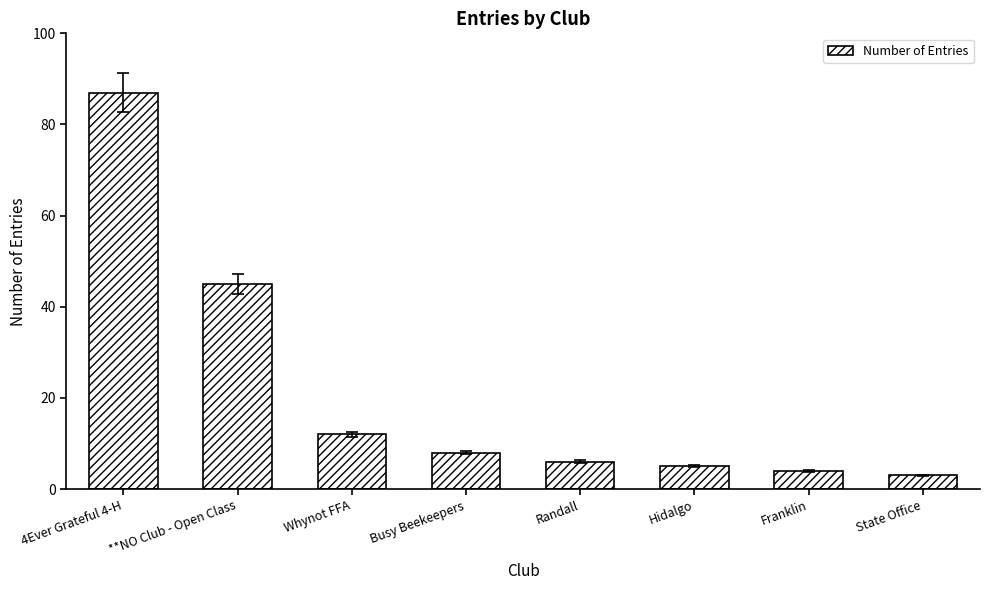

Between Hidalgo and Randall, which is larger?

Randall